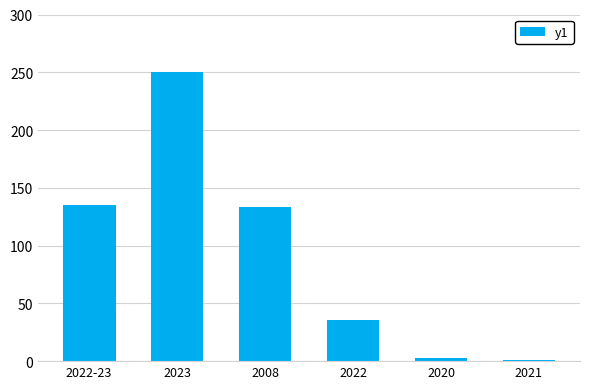

Are the bars horizontal?

No